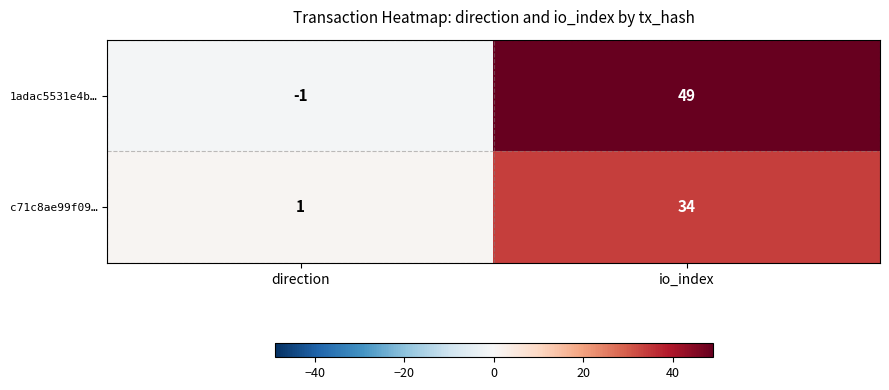

At direction, list the series in order from smallest to largest.

1adac5531e4b…, c71c8ae99f09…